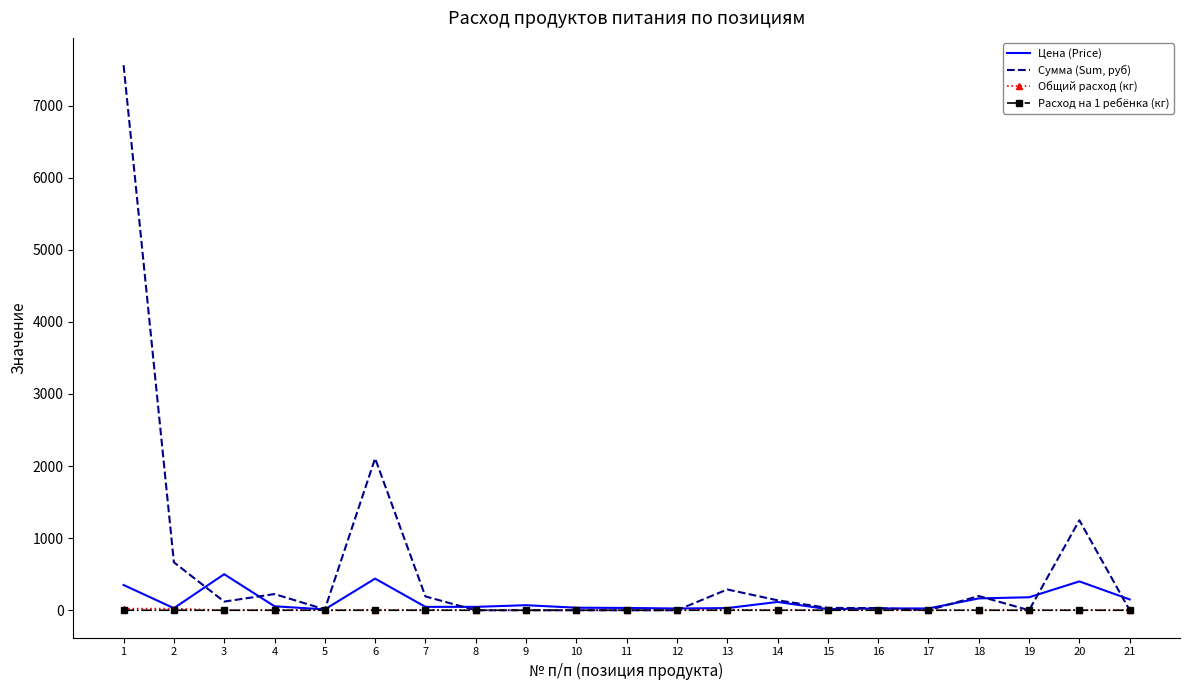

What is the greatest value displayed?

7560.0